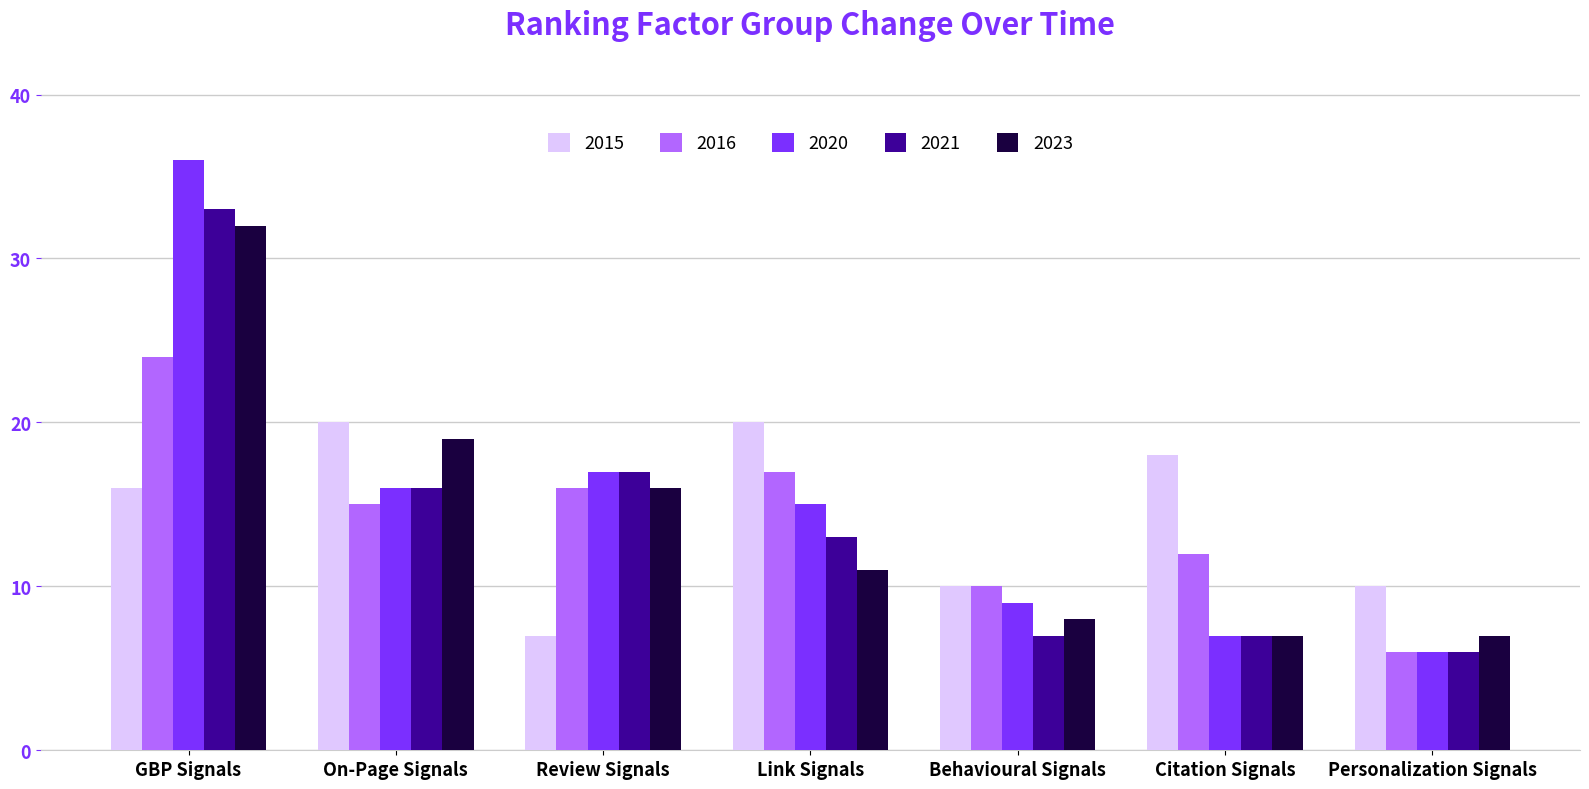

How many distinct data groups are displayed?

5